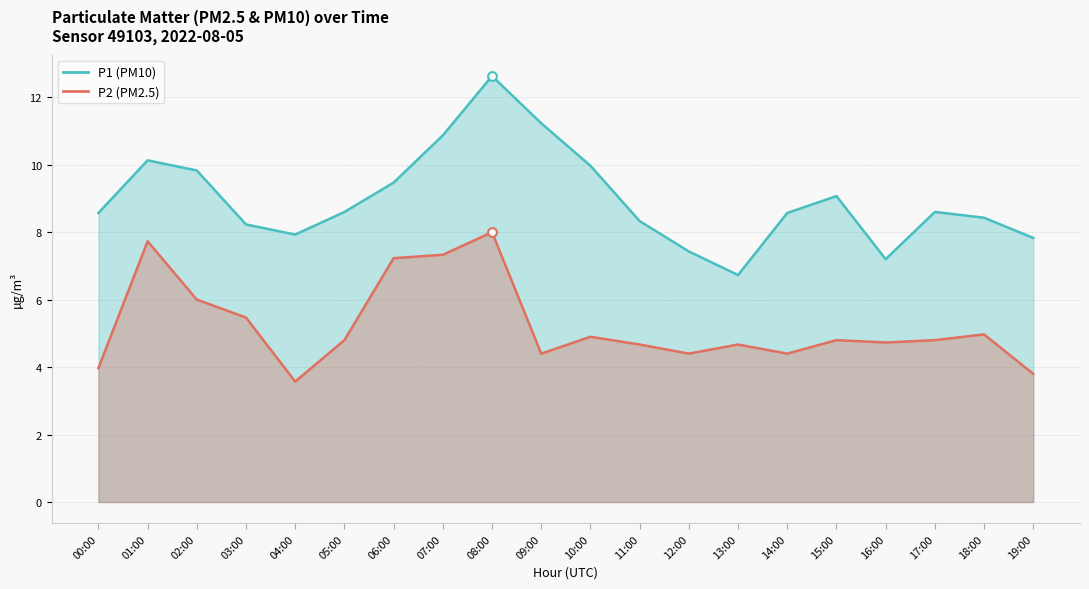

What is the total value across all series at 09:00?

15.6